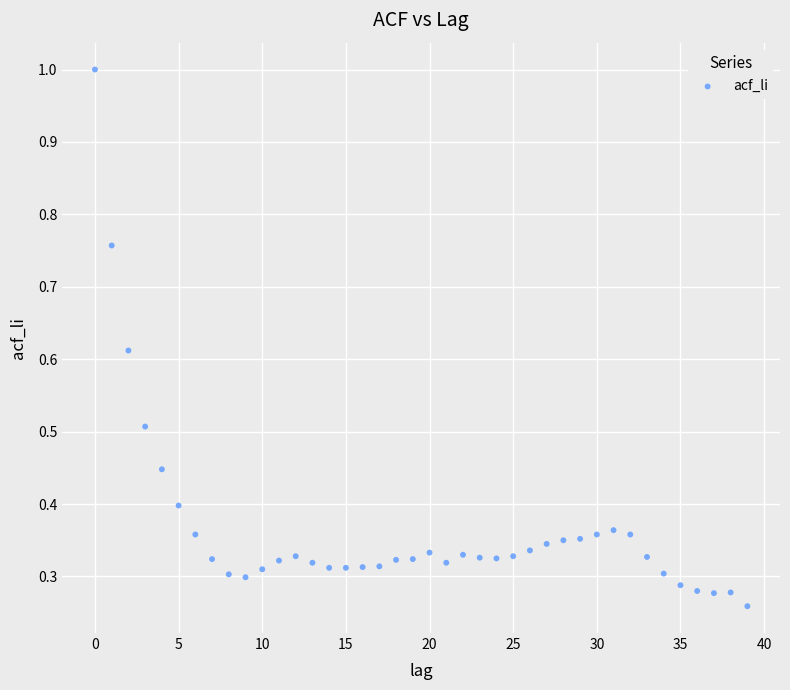

What is the range of Y values (max minus min)?

0.7